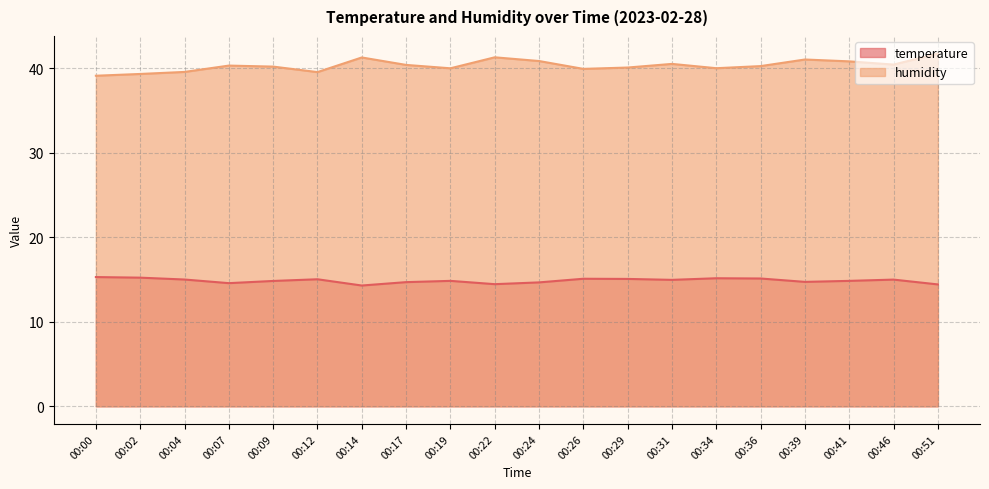

Which series has the largest total across all categories?

humidity